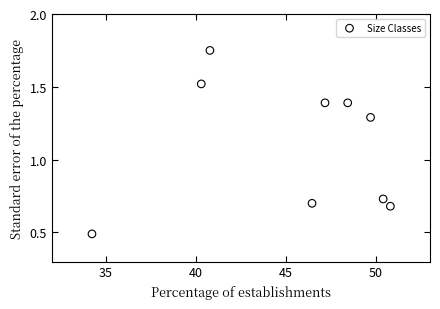

What is the average X value?

45.4